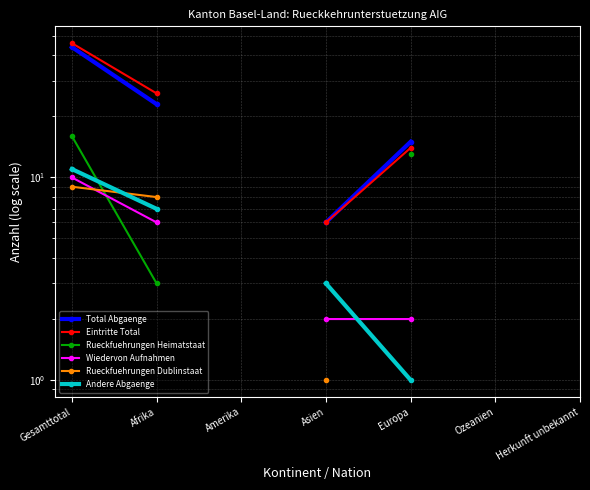

How many values in Rueckfuehrungen Dublinstaat are above zero?

3